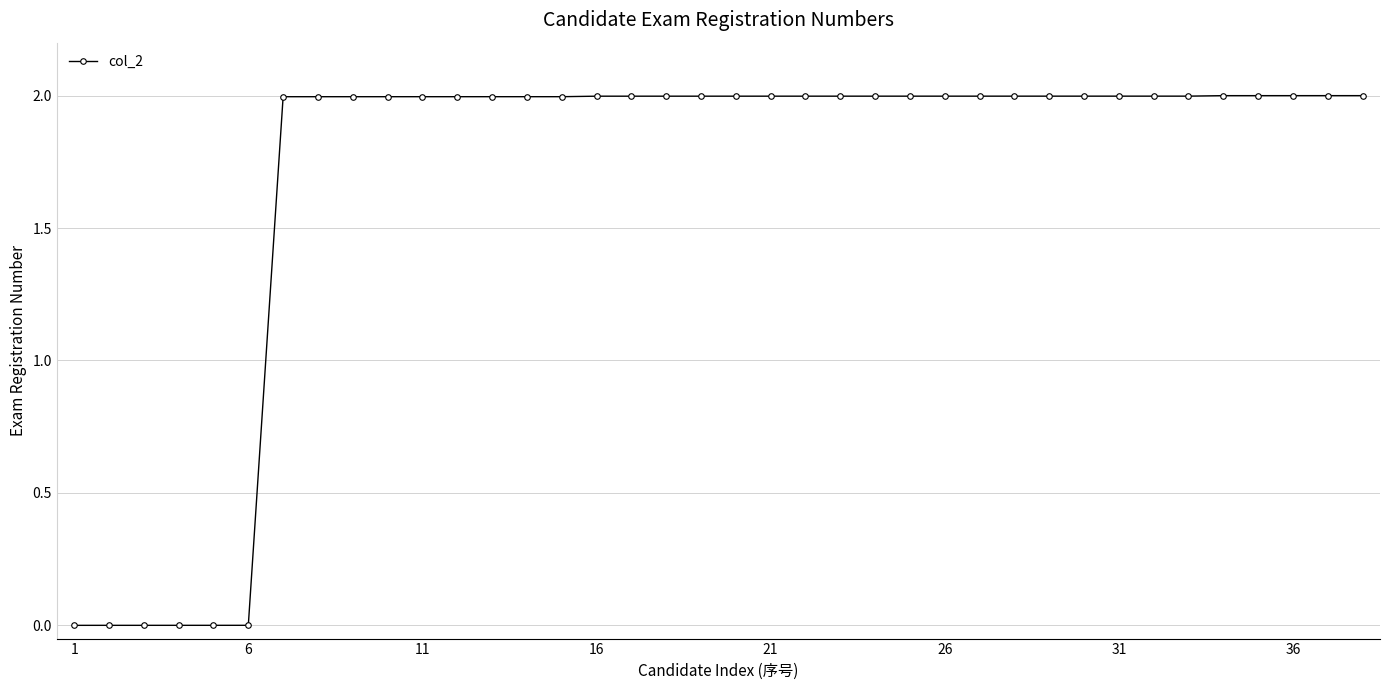

How many lines are shown in the chart?

1